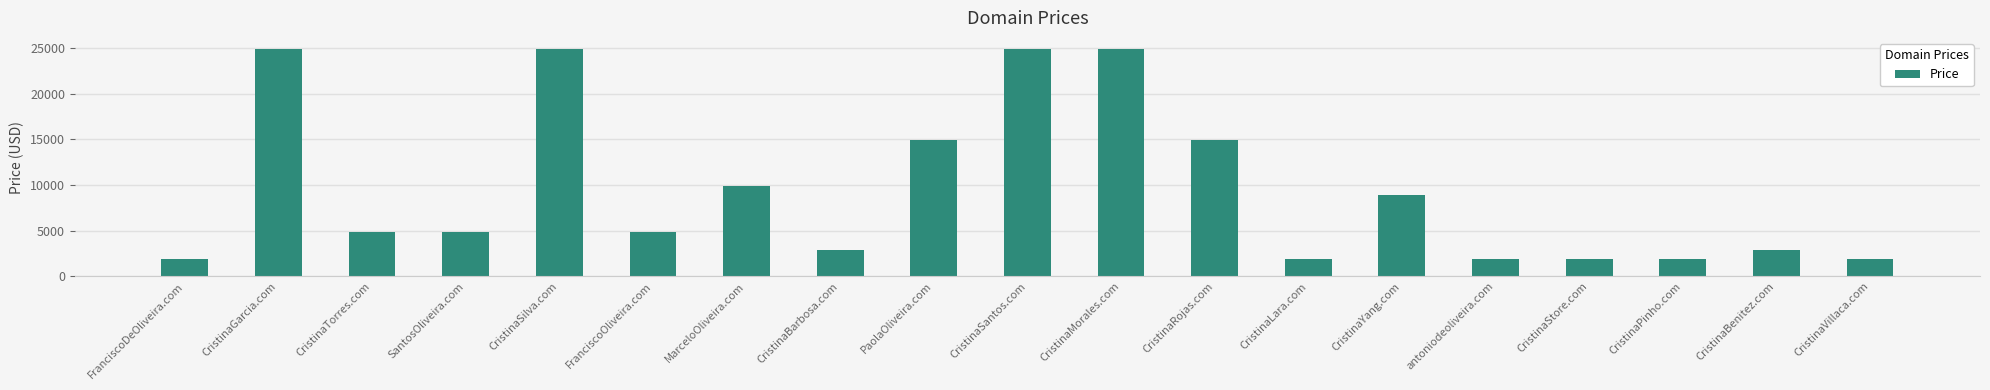

Count the number of data series in this chart.

1